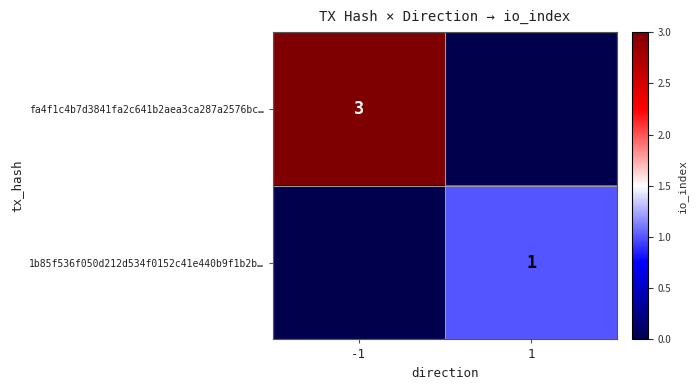

Which category has the lowest value across all series?

1